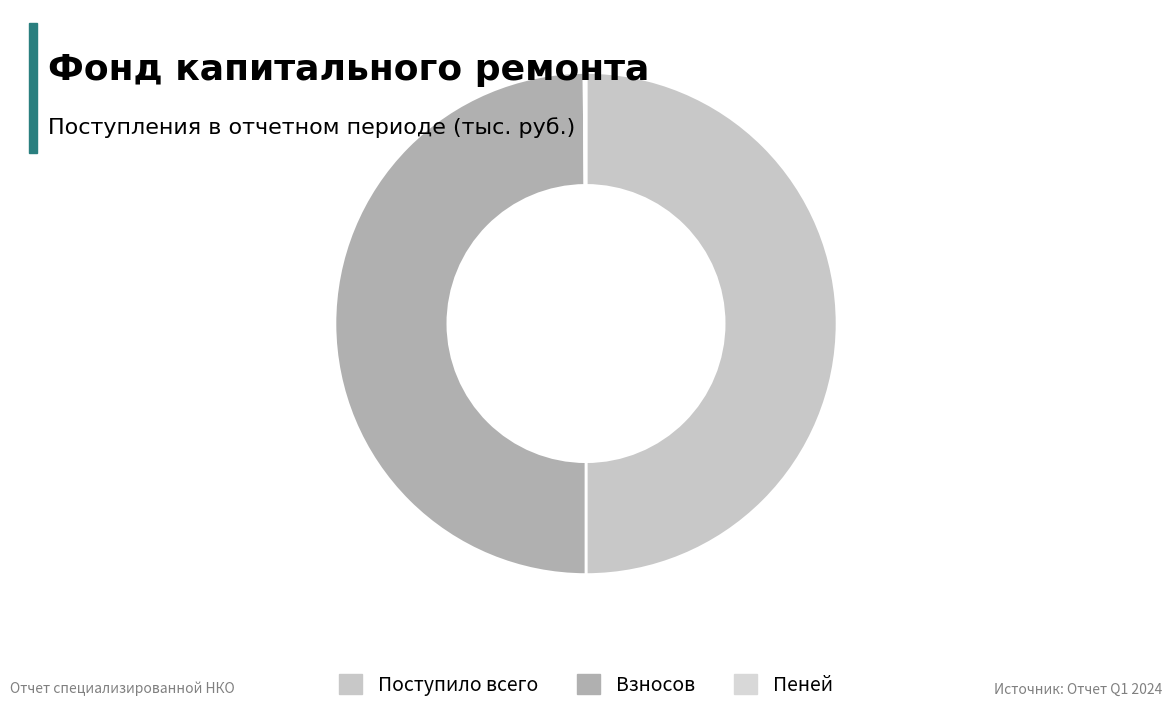

Do Поступило всего and Взносов together represent more than half of the pie?

Yes